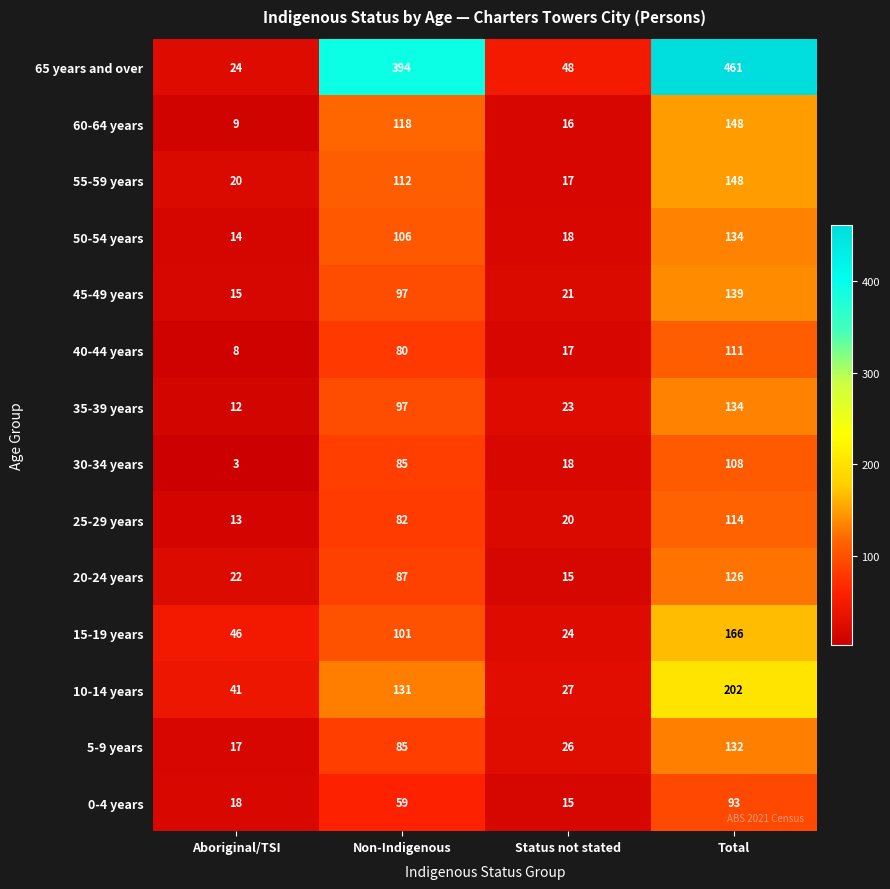

Rank the categories by 20-24 years value from highest to lowest.

Total, Non-Indigenous, Aboriginal/TSI, Status not stated